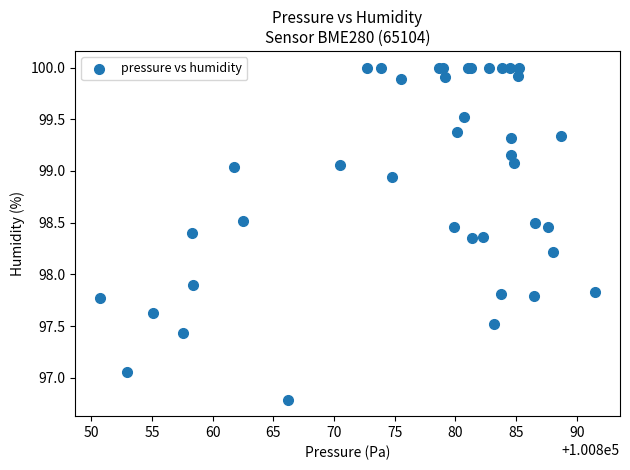

What Y value in the scatter plot is closest to 98?

97.9